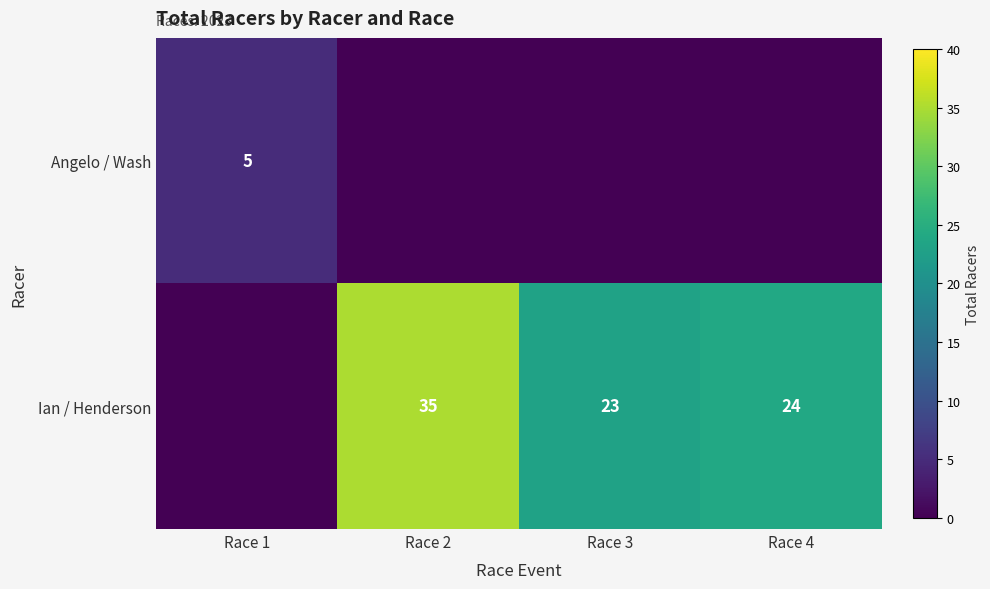

The value of Ian / Henderson at Race 4 is 24. True or false?

True